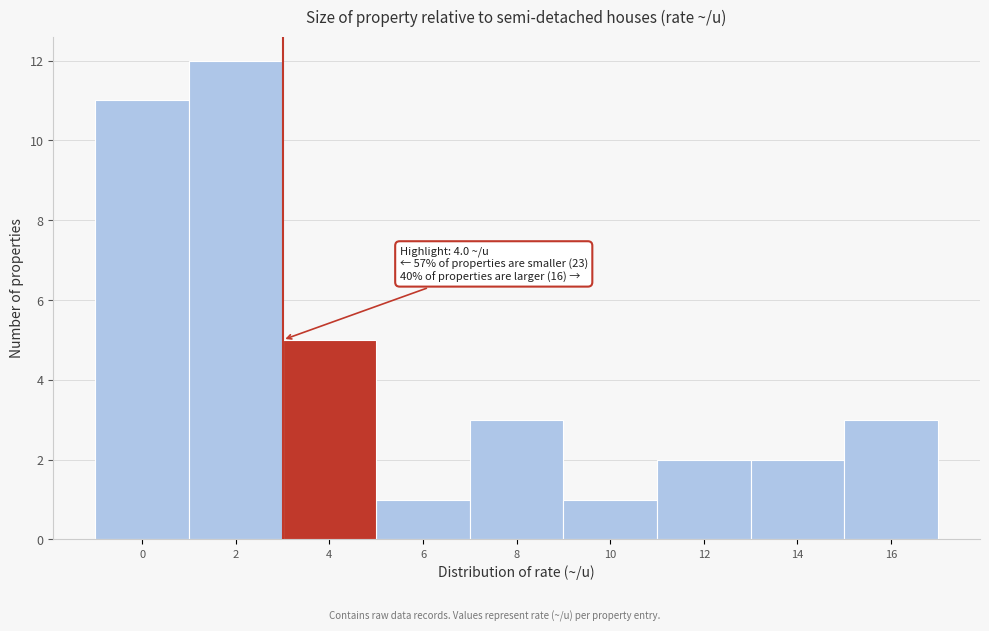

Reading left to right, what are all the values shown in this chart?

0=11	2=12	4=5	6=1	8=3	10=1	12=2	14=2	16=3